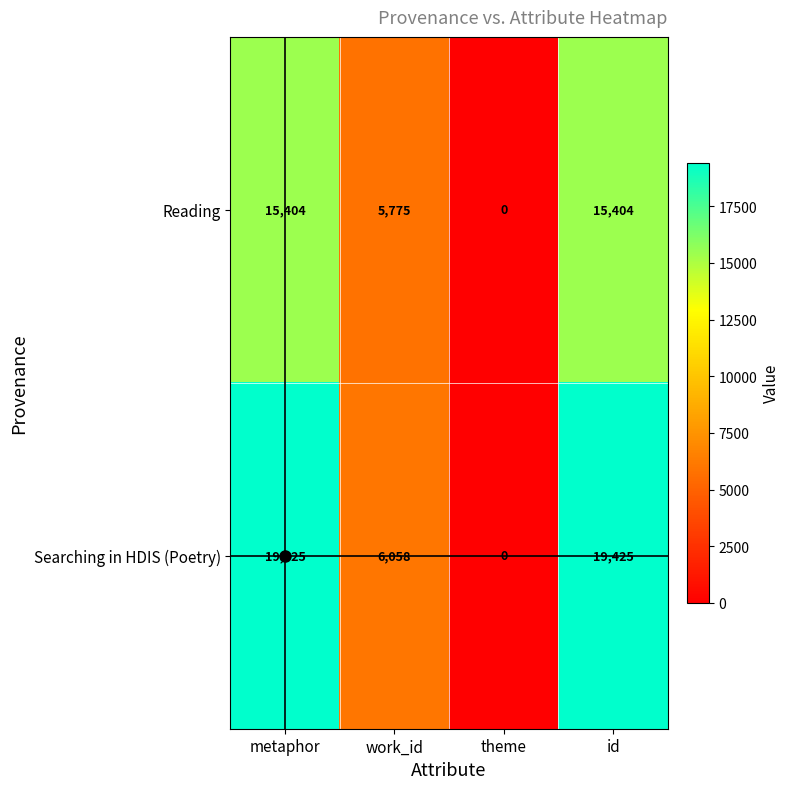

Count the Reading values in the range 5775 to 15404.

3